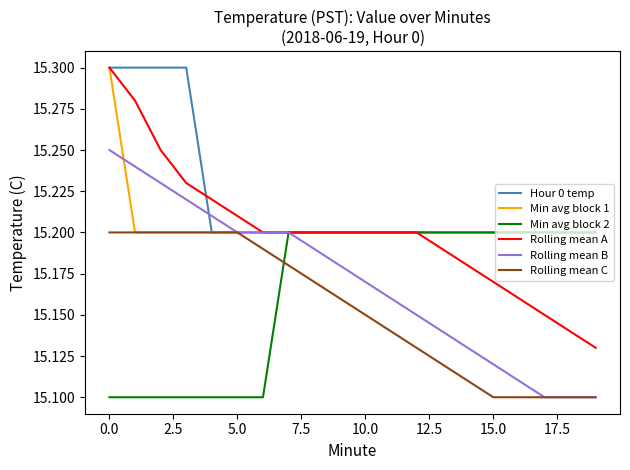

Which series has the largest total across all categories?

Hour 0 temp